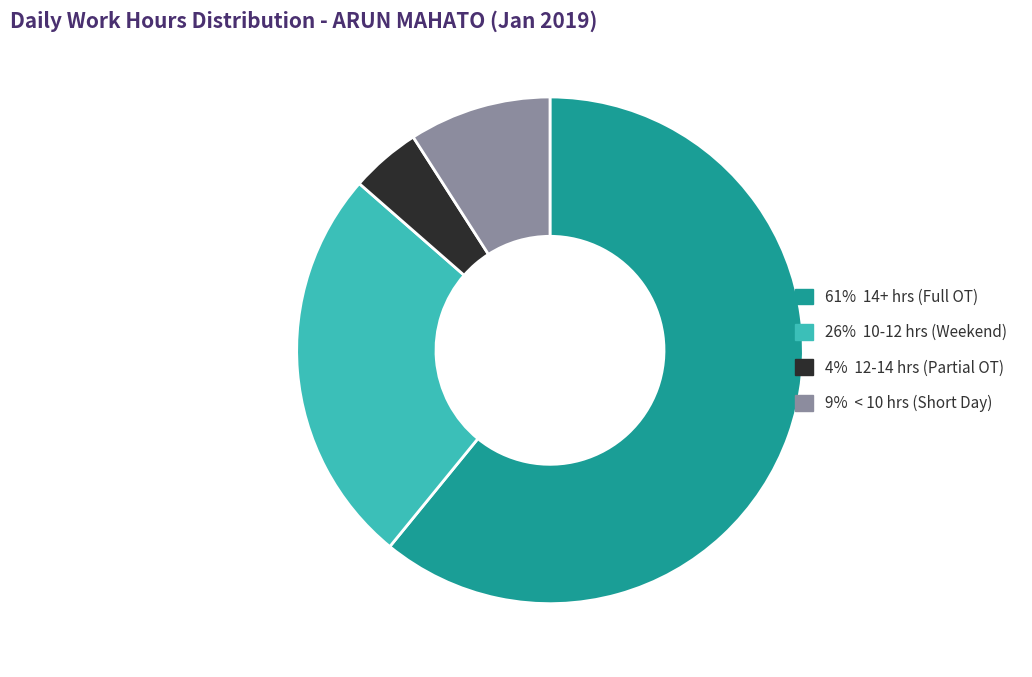

Does any single category account for the majority?

Yes